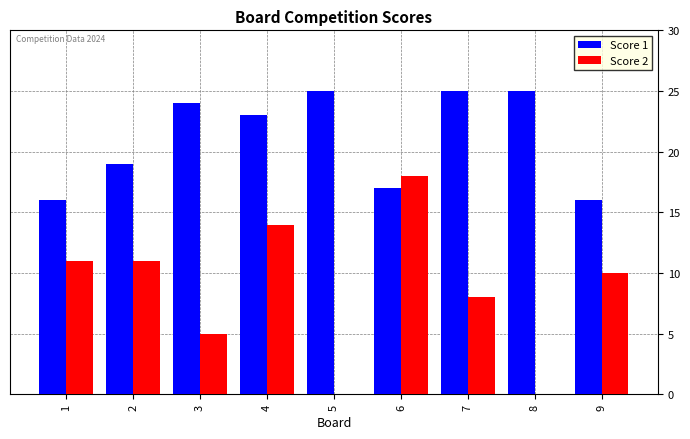

Is it true that Score 1 equals 19 at 2?

True